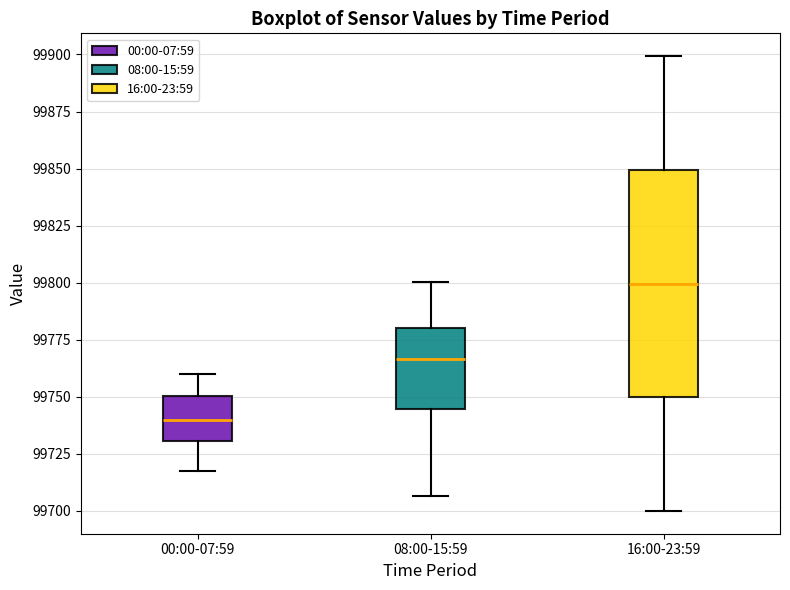

Which box has the highest median line?

16:00-23:59